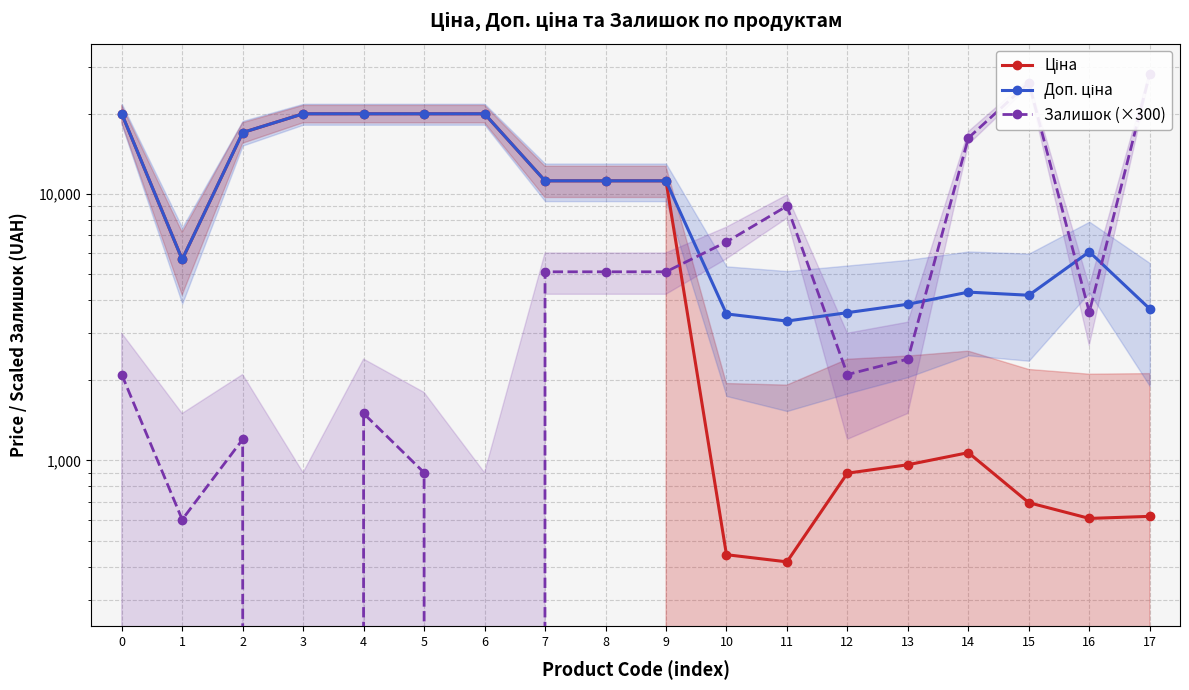

Which series has the largest range (max minus min)?

Залишок (×300)